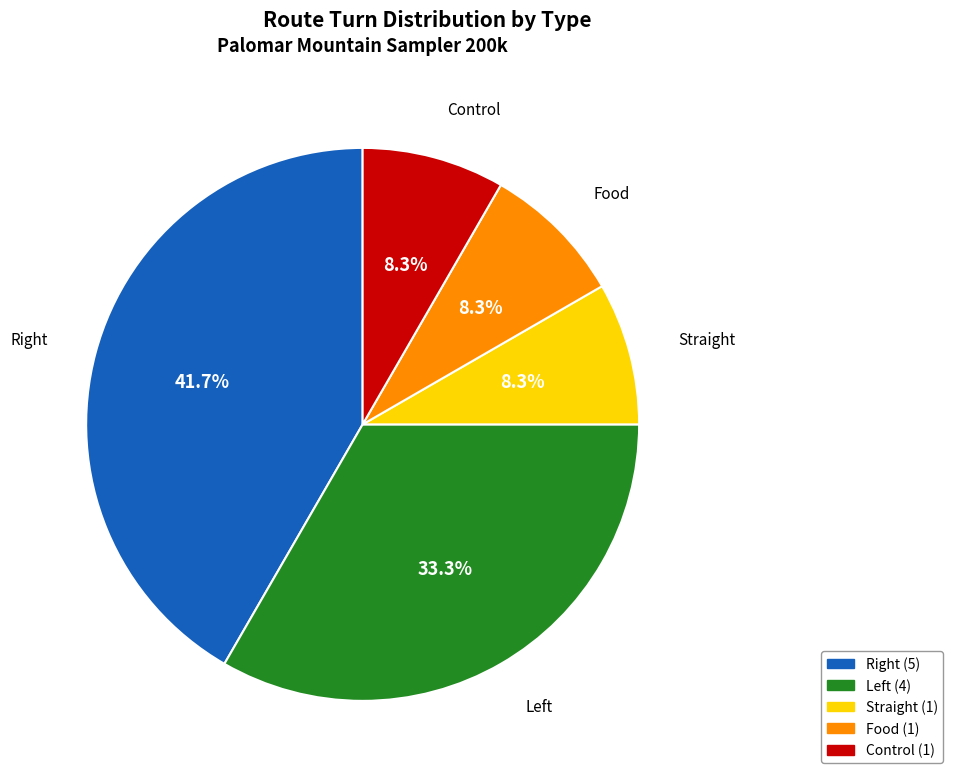

How many slices are in this pie chart?

5